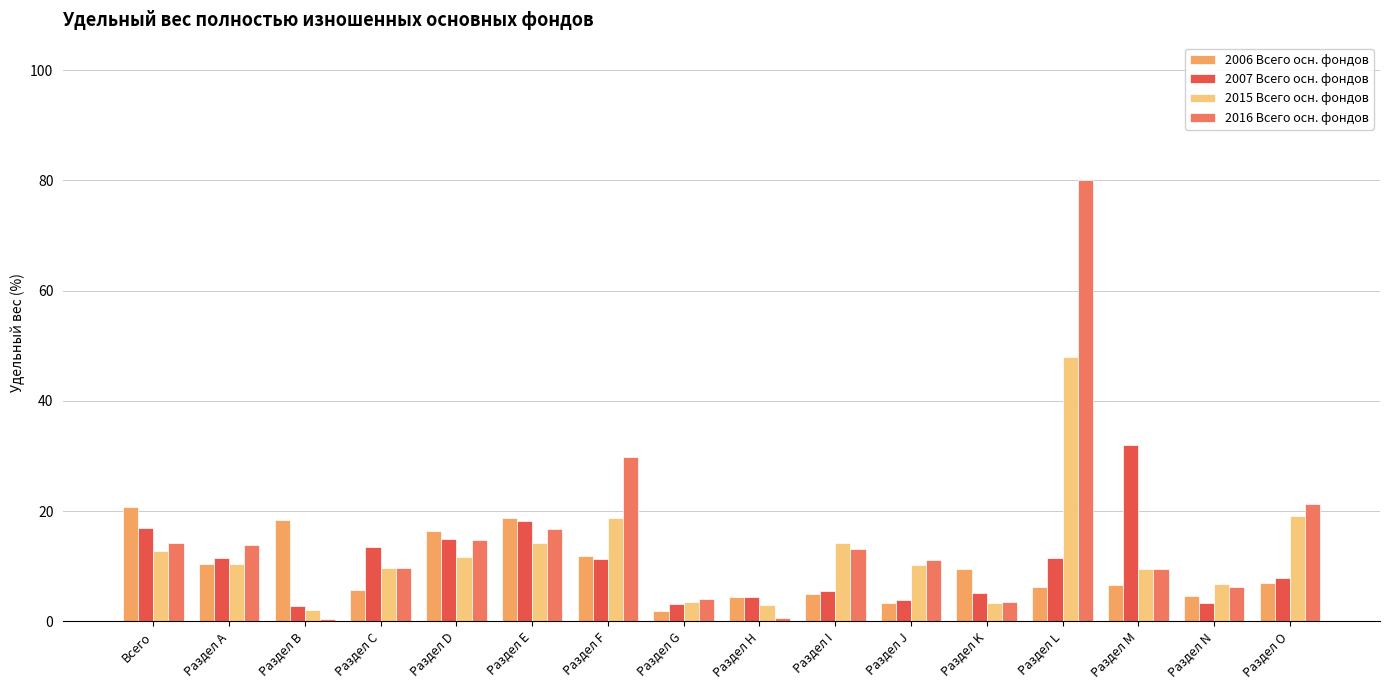

What is the total value across all series at Раздел I?

37.8